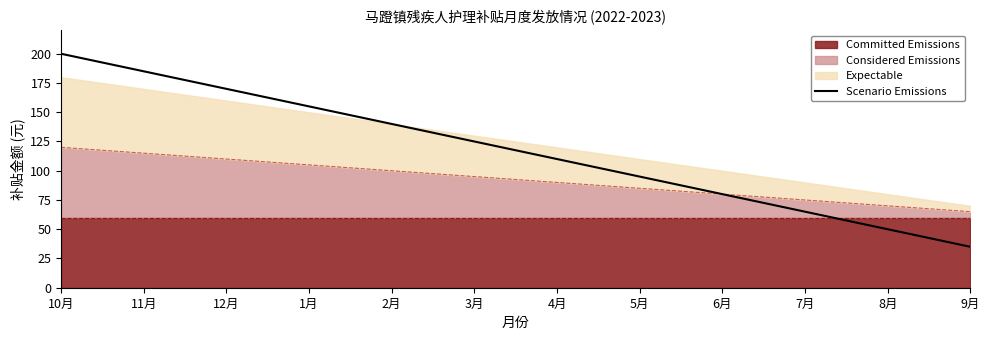

The chart shows a value of 200 at 10月. True or false?

True